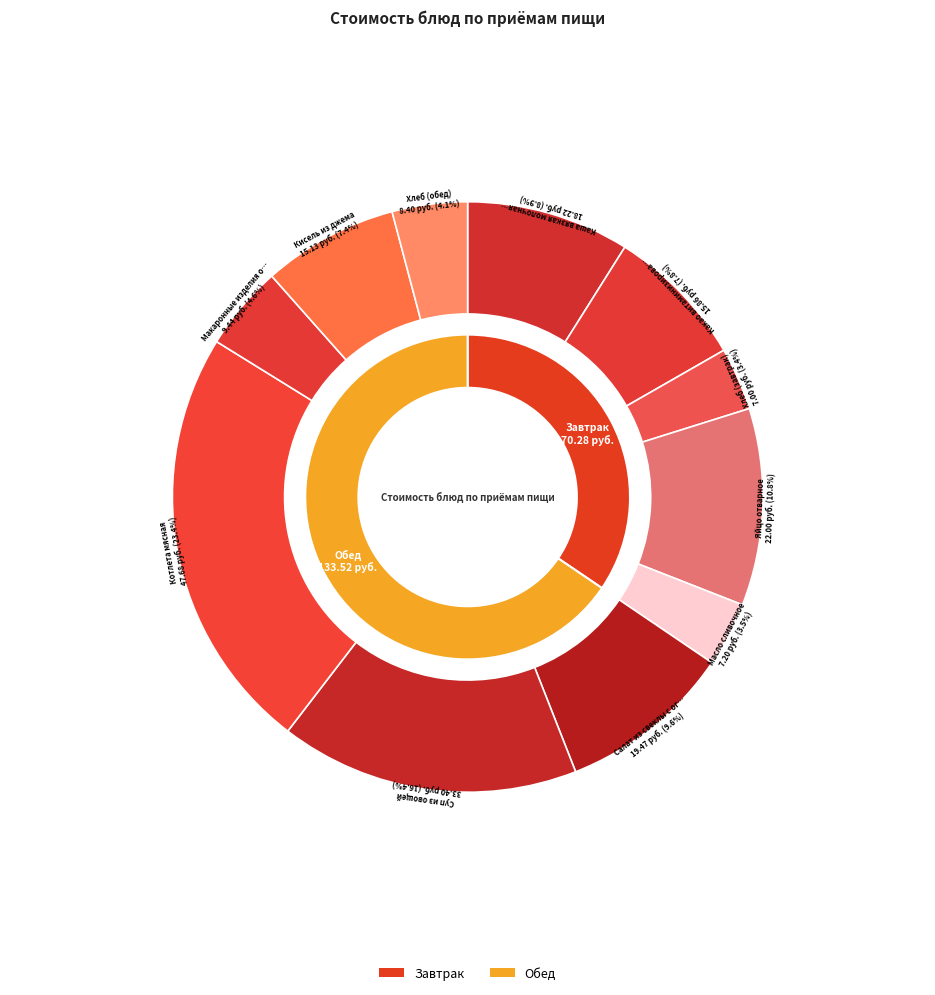

Rank the categories by value from lowest to highest.

Хлеб (завтрак), Масло сливочное, Хлеб (обед), Макаронные изделия отварные, Кисель из джема, Какао витаминизированный, Каша вязкая молочная с пшеном, Салат из свеклы с огурцами, Яйцо отварное, Суп из овощей, Котлета мясная